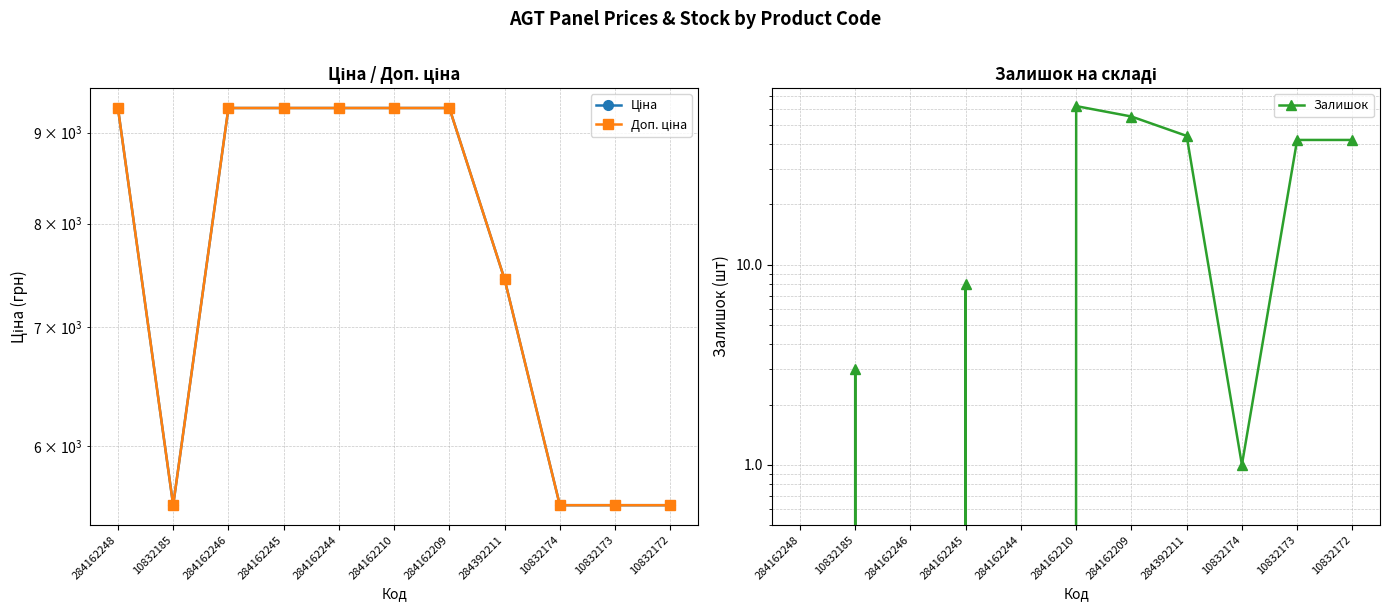

Between 10832172 and 284392211, which is larger?

284392211